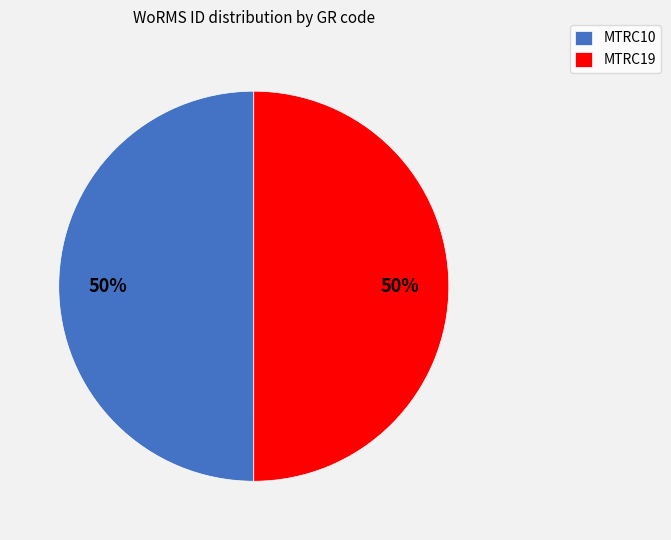

The MTRC19 slice represents 35% of the pie. True or false?

False